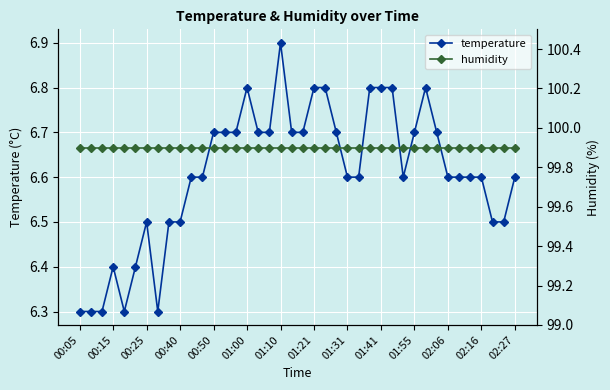

The temperature series shows 9.1 at 00:40. True or false?

False